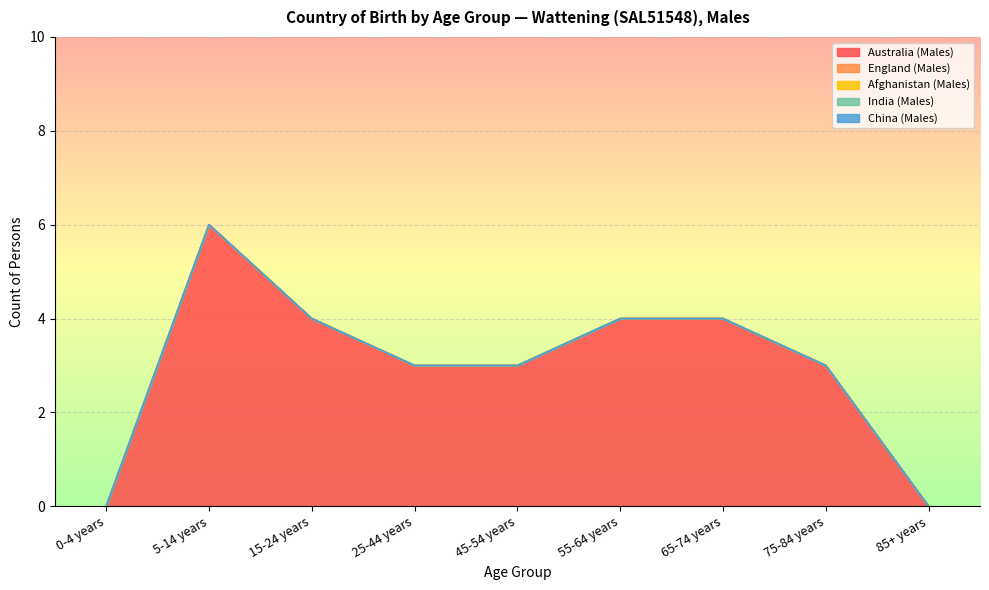

True or false: Afghanistan (Males) has a value of 0 at 0-4 years.

True